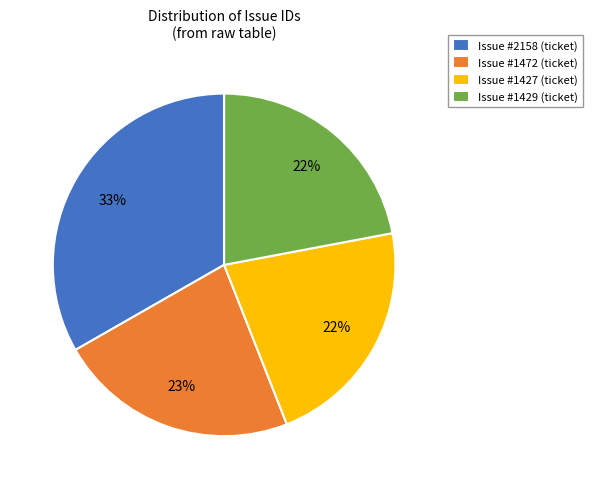

Which category has the biggest portion of the pie?

Issue #2158 (ticket)